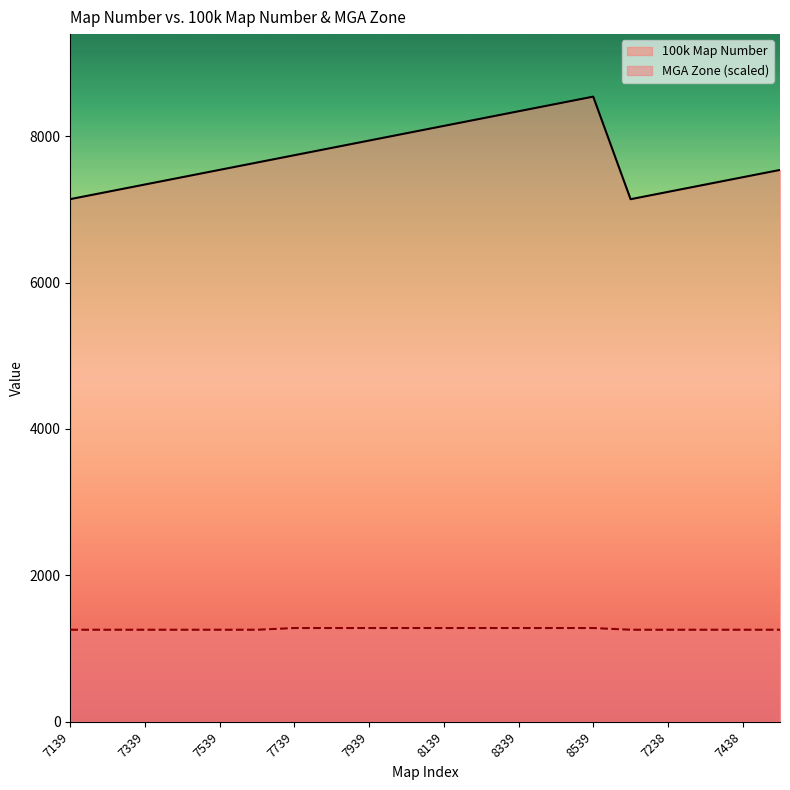

Rank the series by their maximum value, from lowest to highest.

MGA Zone (scaled), 100k Map Number